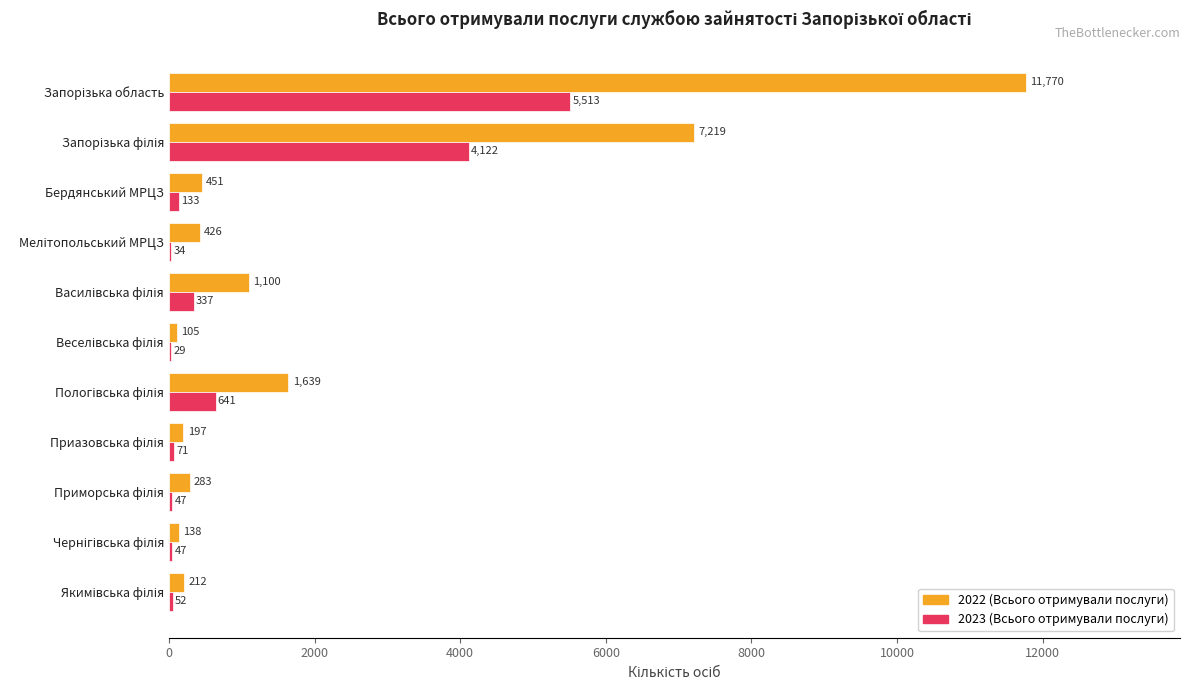

What is the sum of all 2023 (Всього отримували послуги) values?

11026